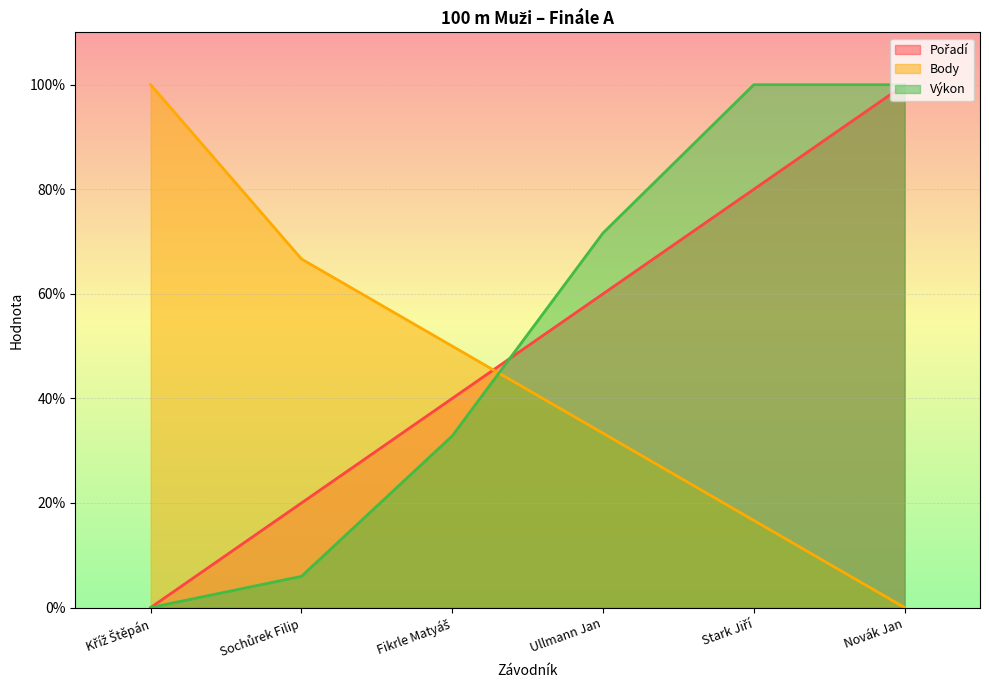

What is the value of the Pořadí point at the 6th from the left?

100.0